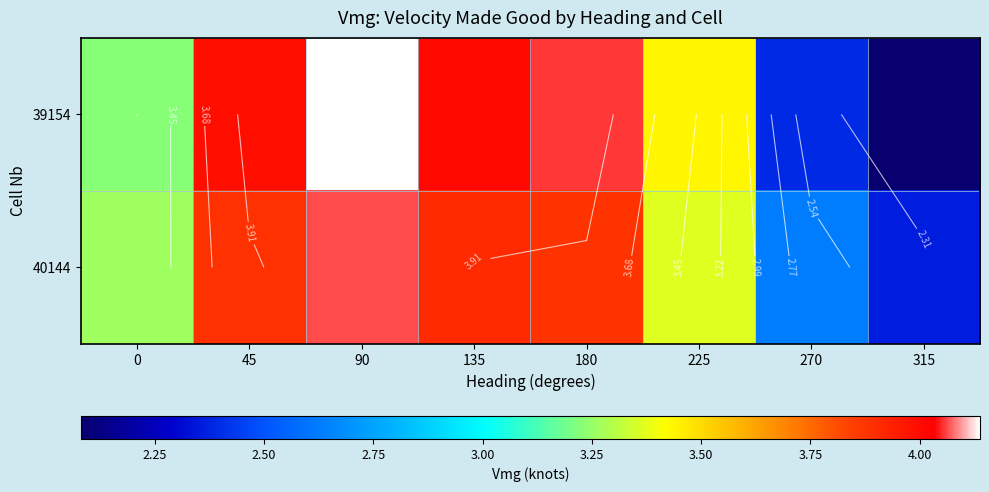

At how many categories does at least one series exceed 3?

6